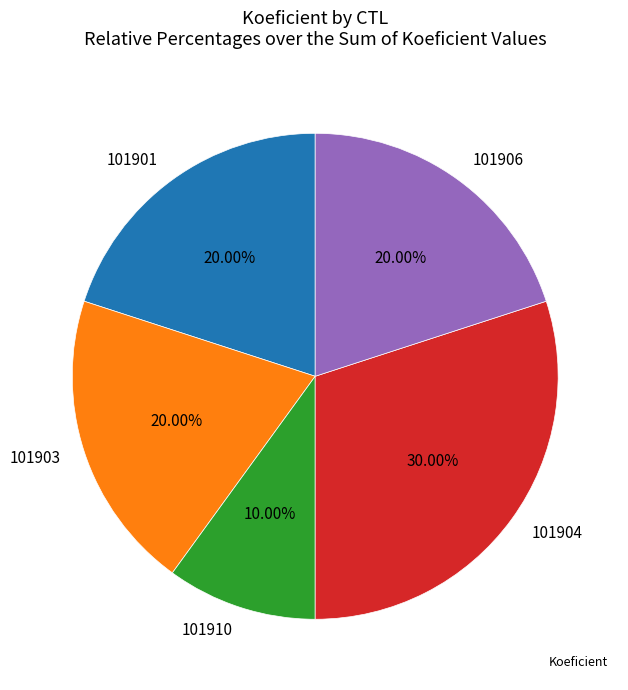

The 101901 slice represents 20% of the pie. True or false?

True